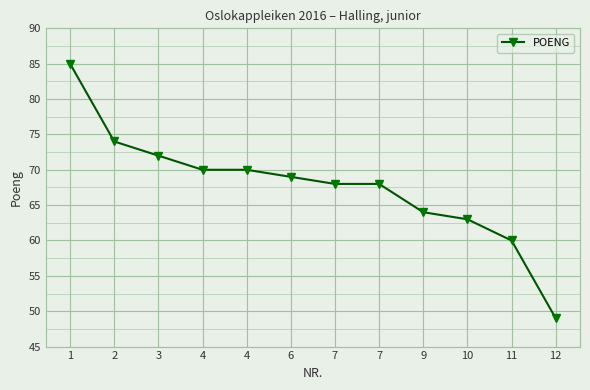

What is the average value?

68